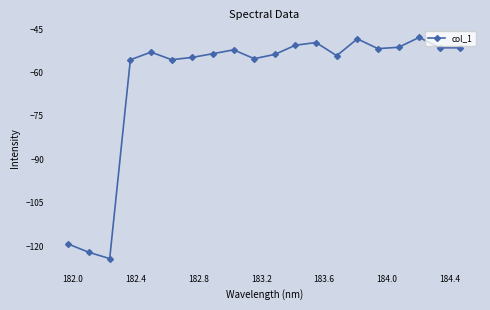

What is the sum of all values?

-1255.3